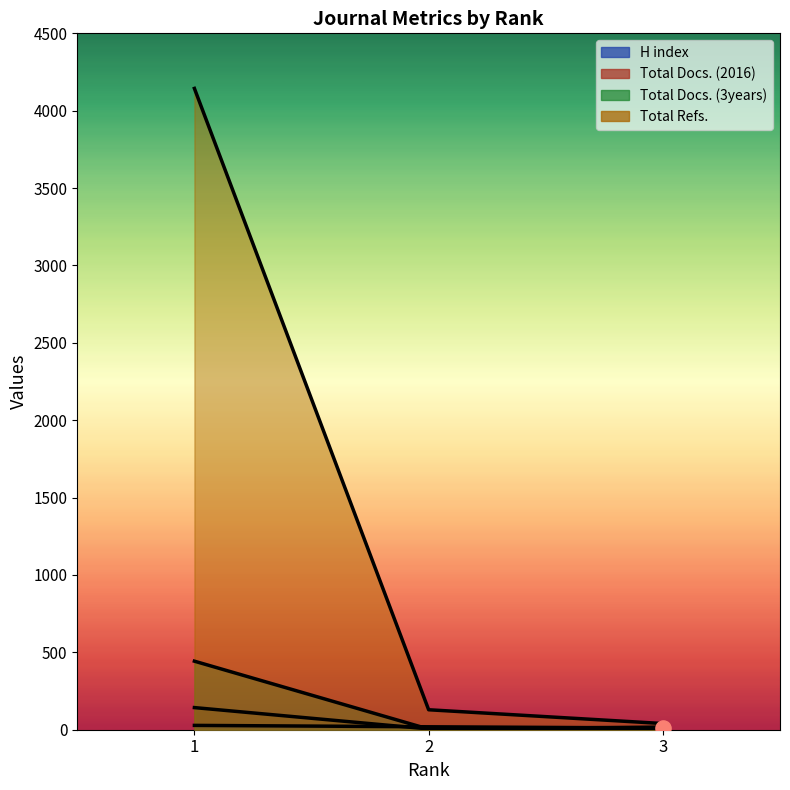

At how many categories does at least one series exceed 3569?

1